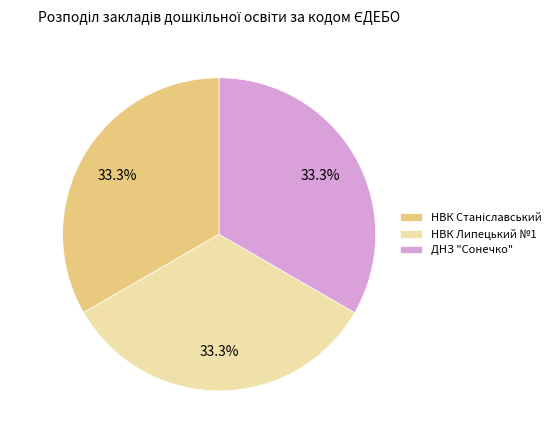

Is there a majority slice in this chart?

No